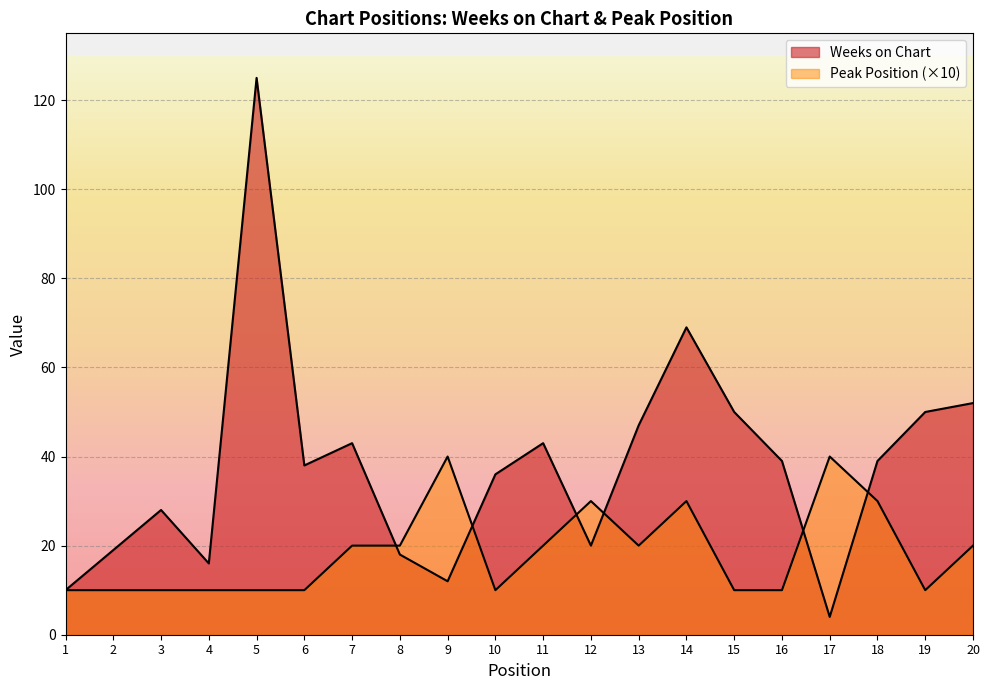

The Weeks on Chart series shows 20 at 12. True or false?

True